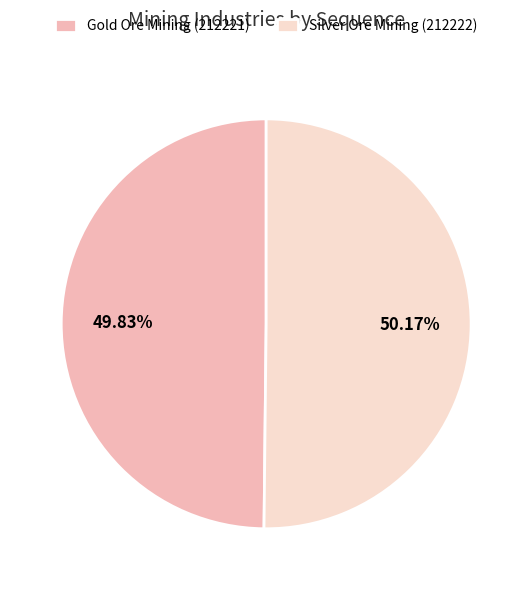

Do Silver Ore Mining (212222) and Gold Ore Mining (212221) together represent more than half of the pie?

Yes